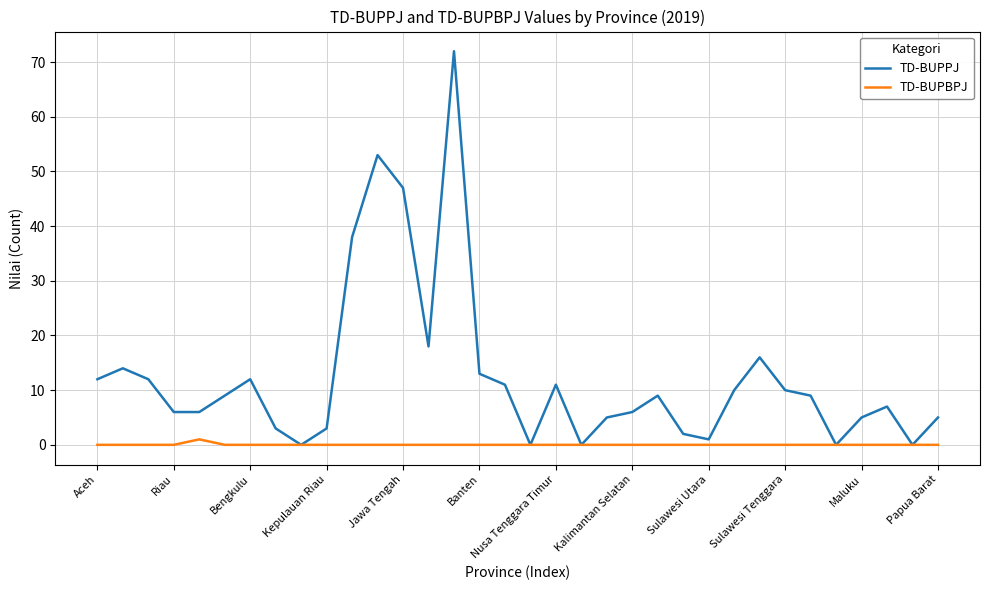

List the series in order of their peak value, lowest first.

TD-BUPBPJ, TD-BUPPJ